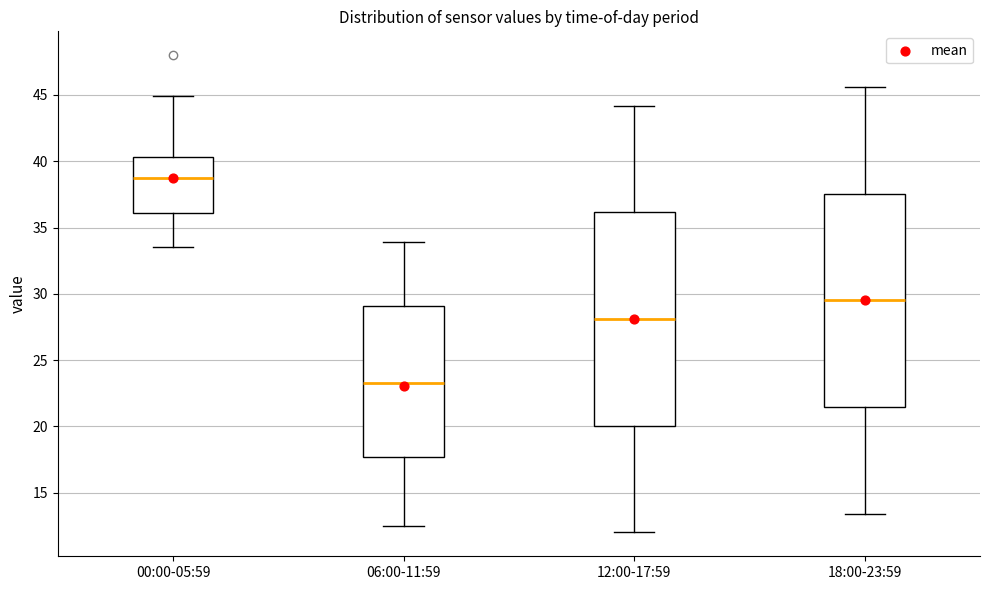

Where is the lower edge of the box for 00:00-05:59 on the y-axis? The values are not printed on the chart, so give them approximately, as read against the axis.

36.0